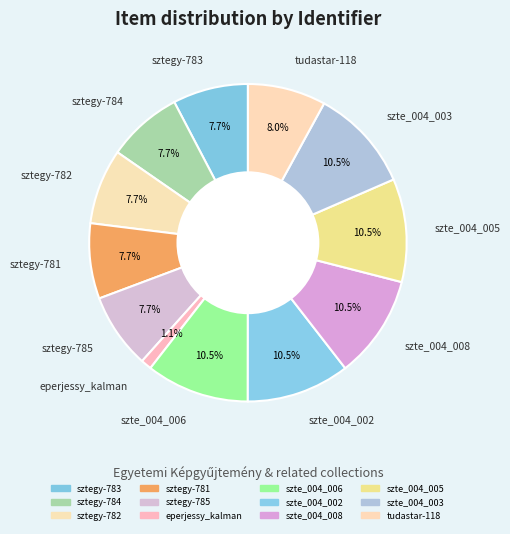

Is sztegy-781 the majority of the pie?

No